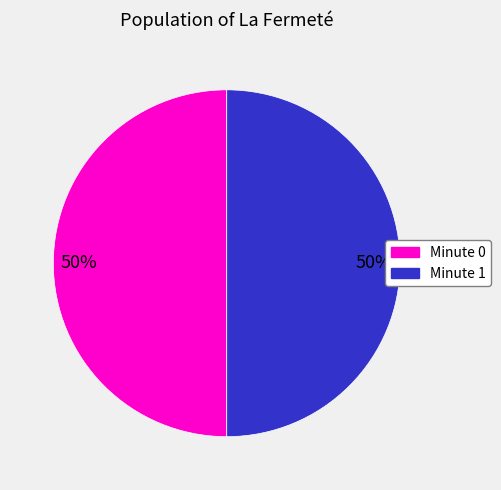

To the nearest percent, what percentage of the pie is Minute 1?

50%